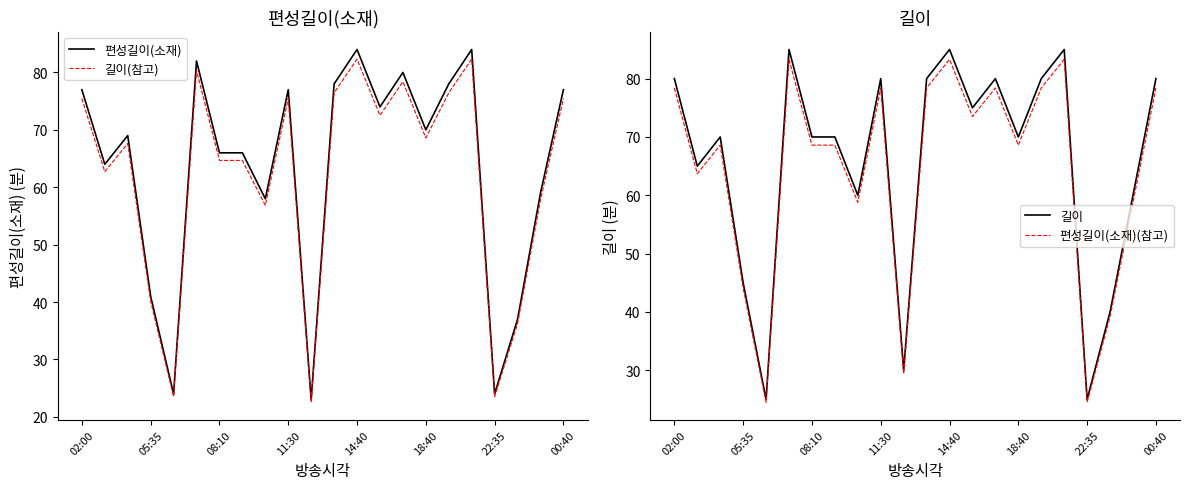

Is this an area chart (filled region under the line)?

No